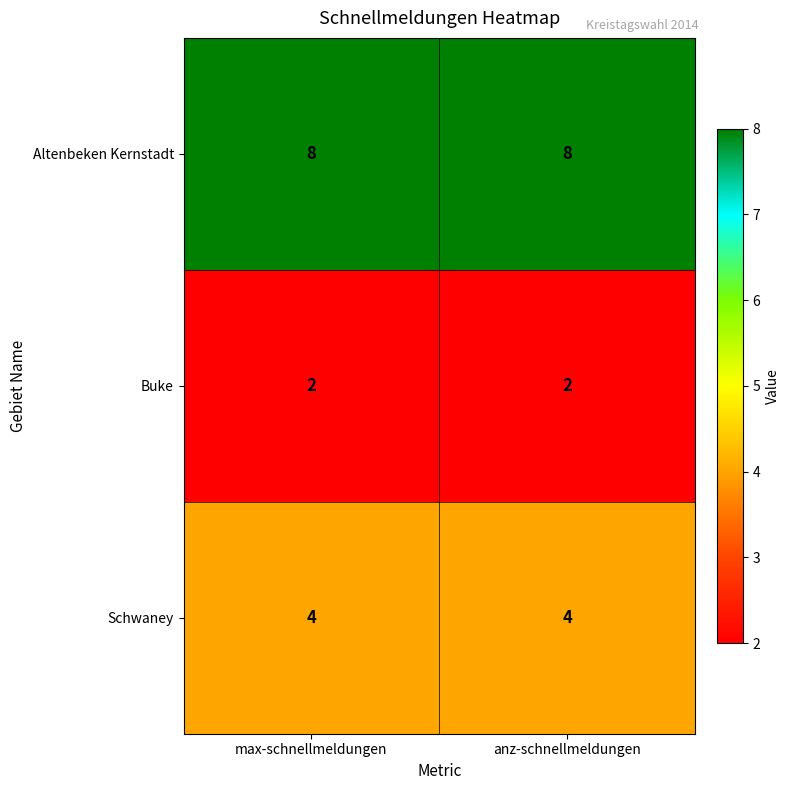

Which series has the largest total across all categories?

Altenbeken Kernstadt